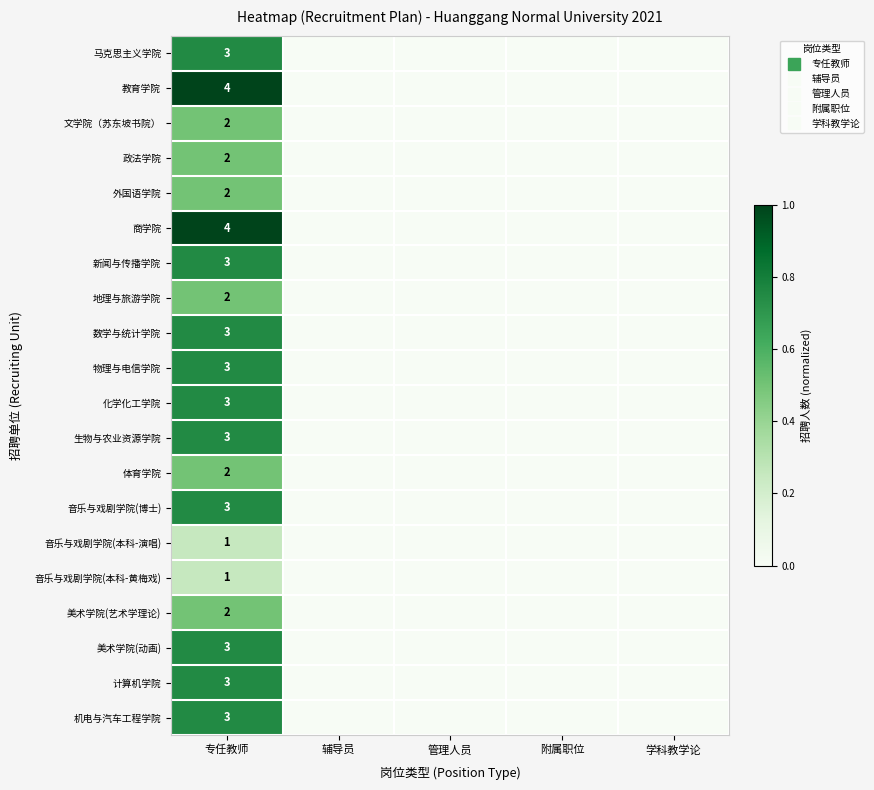

Which has a higher value, 学科教学论 or 专任教师?

专任教师